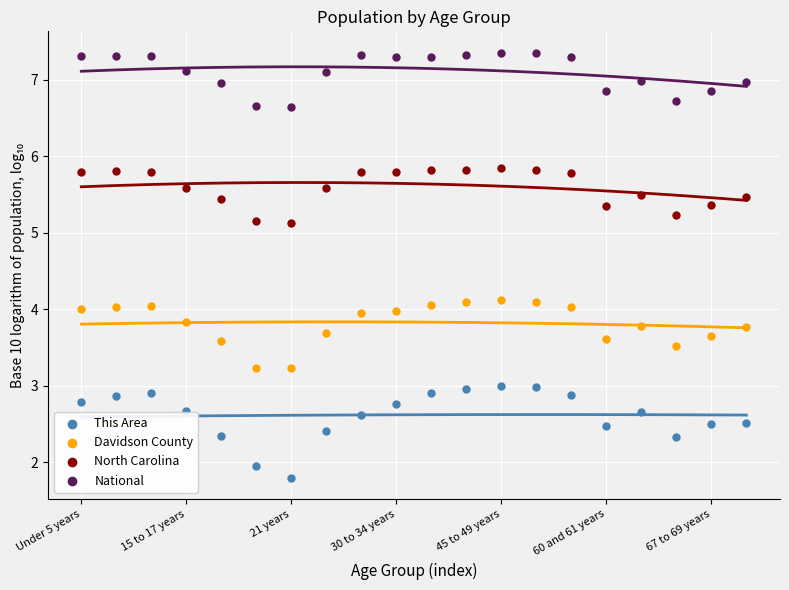

Across all data points, what is the range of Y values (max minus min)?

5.6